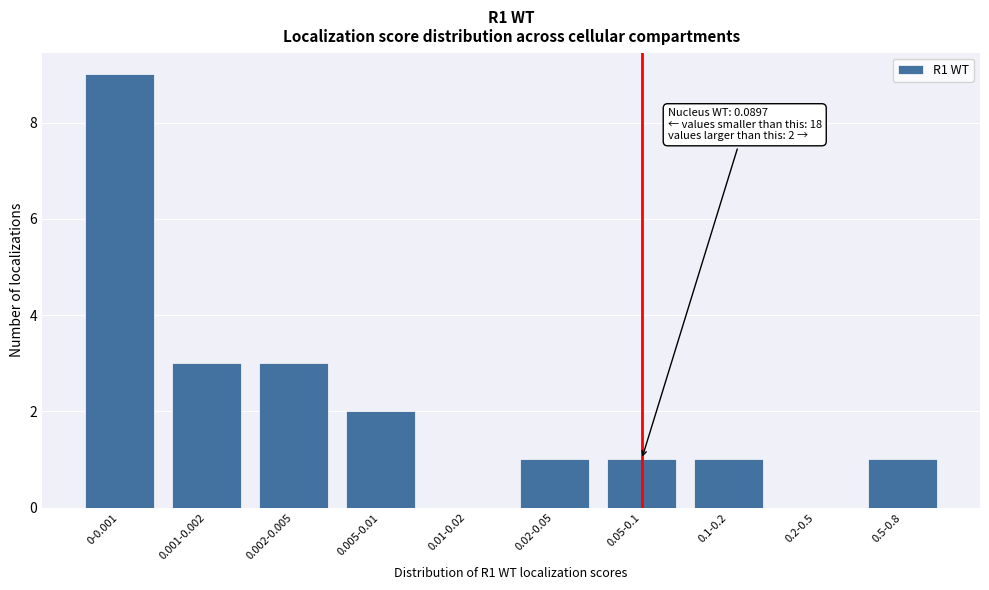

Reading right to left, transcribe all the data shown in this chart.

0.5-0.8=1	0.2-0.5=0	0.1-0.2=1	0.05-0.1=1	0.02-0.05=1	0.01-0.02=0	0.005-0.01=2	0.002-0.005=3	0.001-0.002=3	0-0.001=9